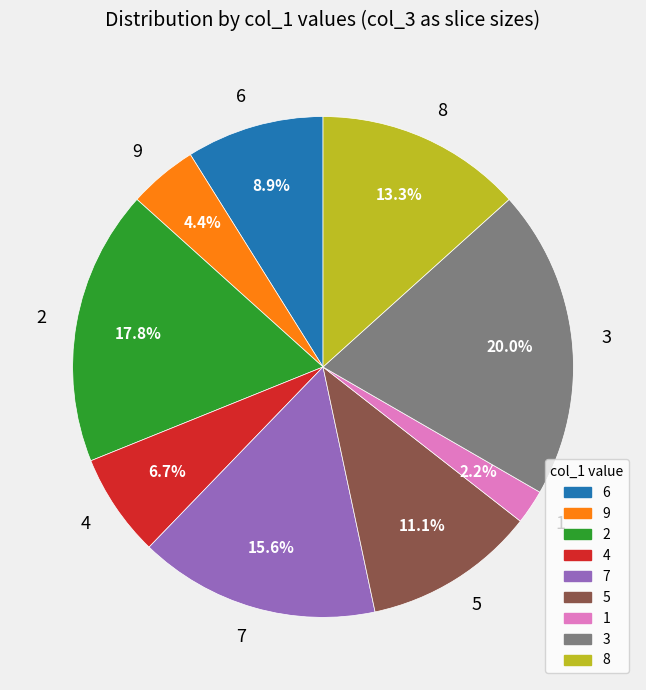

True or false: 1 accounts for 2% of the total.

True